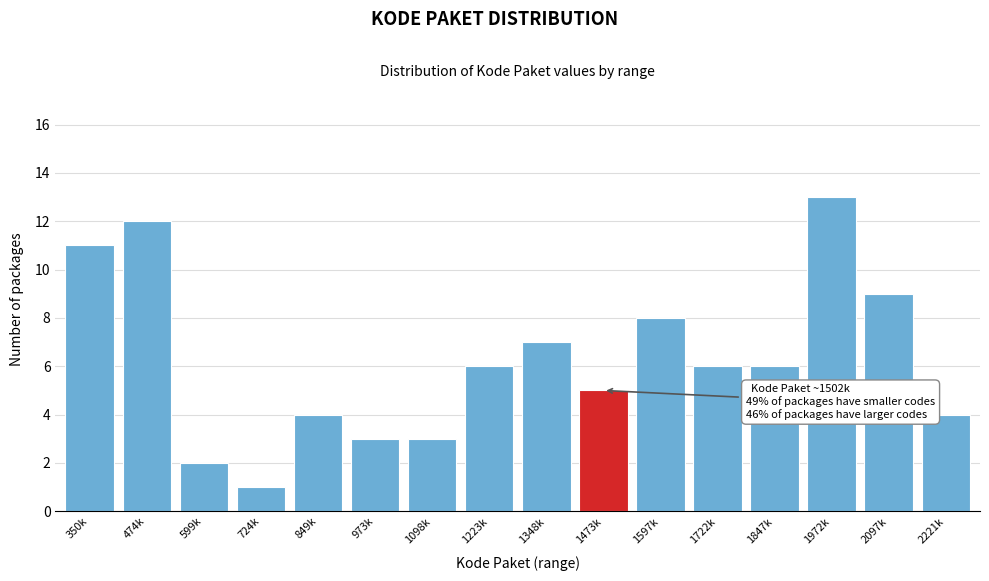

Reading left to right, what are all the values shown in this chart?

350k=11	474k=12	599k=2	724k=1	849k=4	973k=3	1098k=3	1223k=6	1348k=7	1473k=5	1597k=8	1722k=6	1847k=6	1972k=13	2097k=9	2221k=4